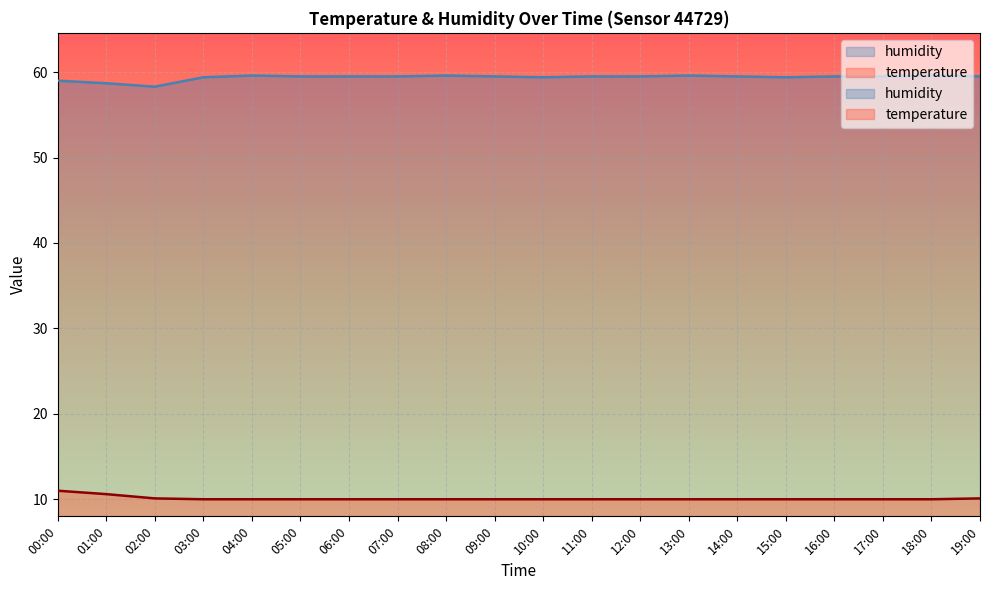

The temperature series shows 10.0 at 05:00. True or false?

True